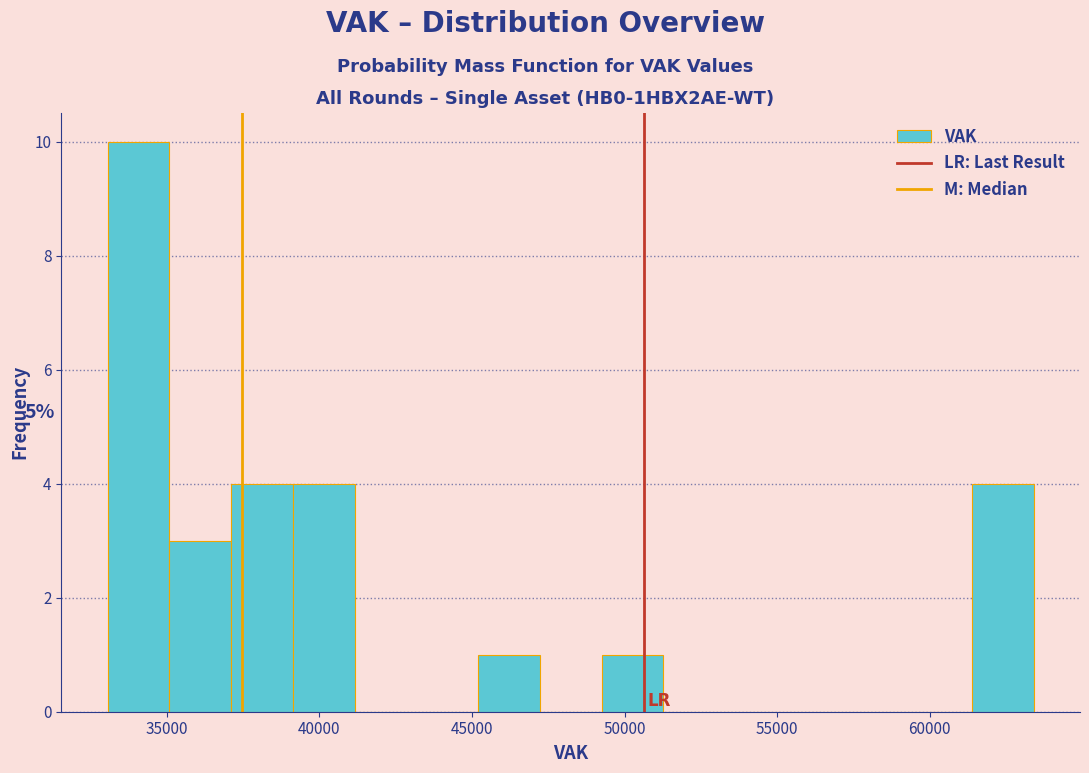

Over which range of the x-axis is the bar tallest?

33000 to 35000